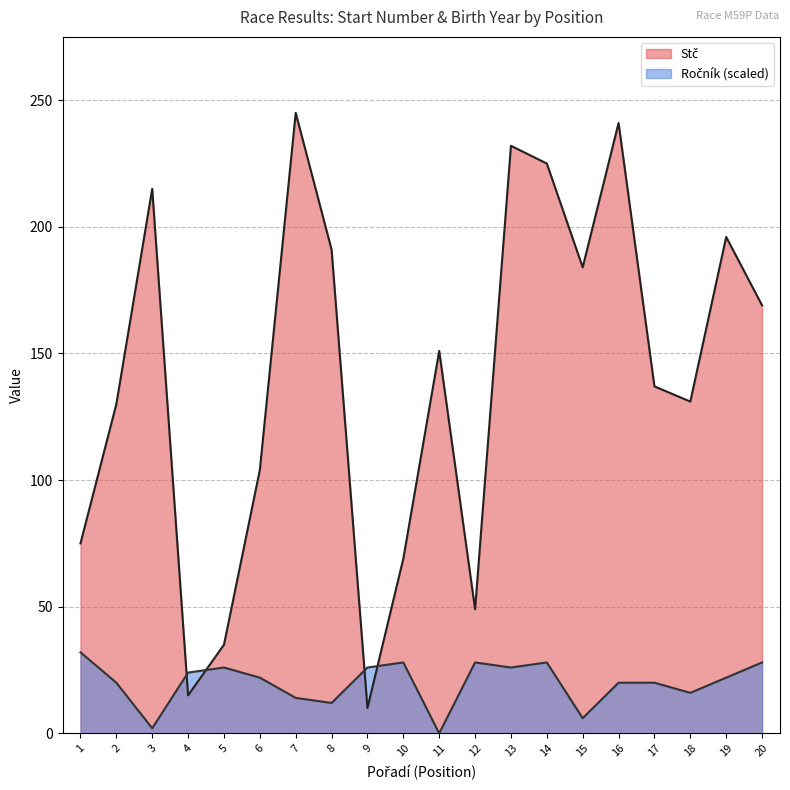

At which label is Ročník closest to 16?

18